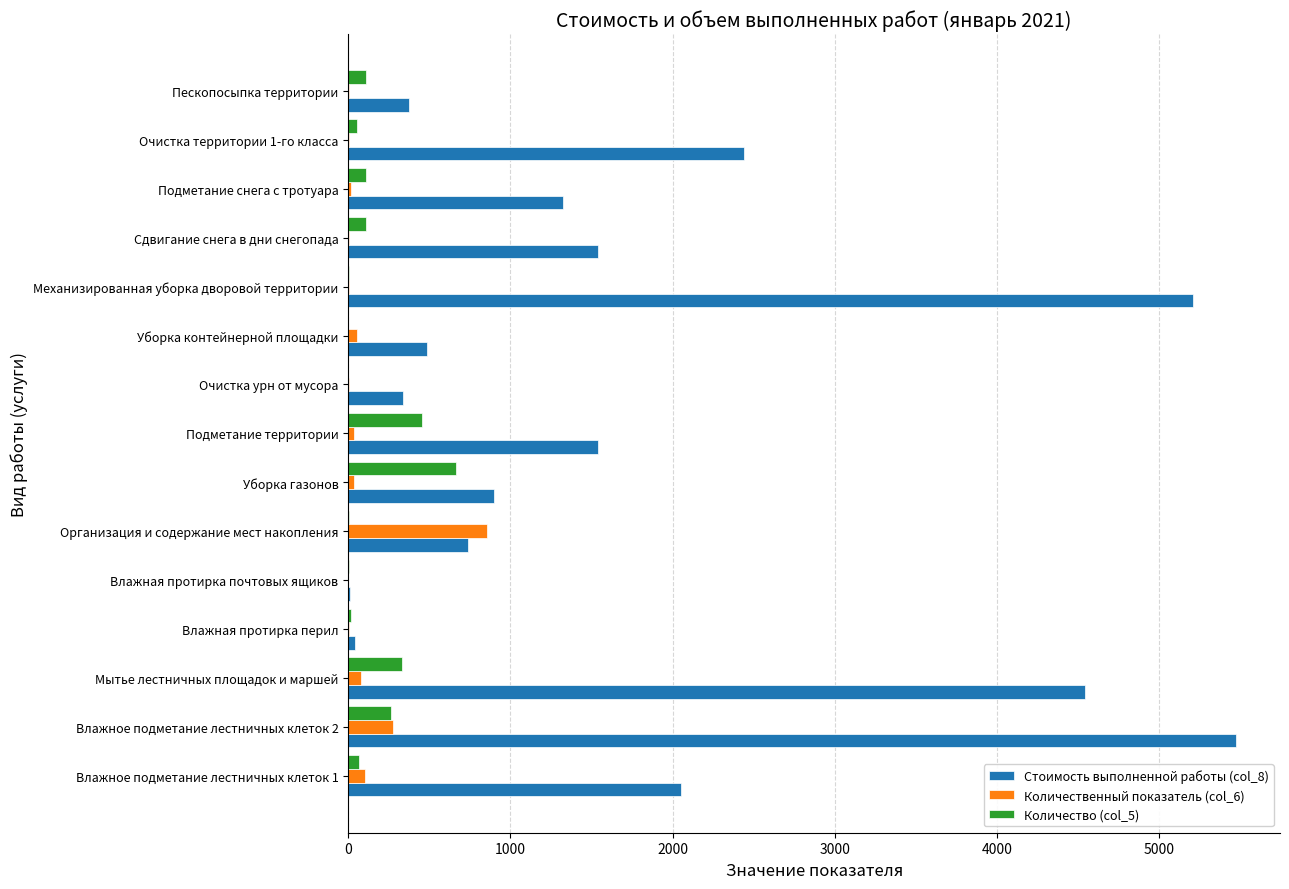

What is the sum of all Количество (col_5) values?

2186.8